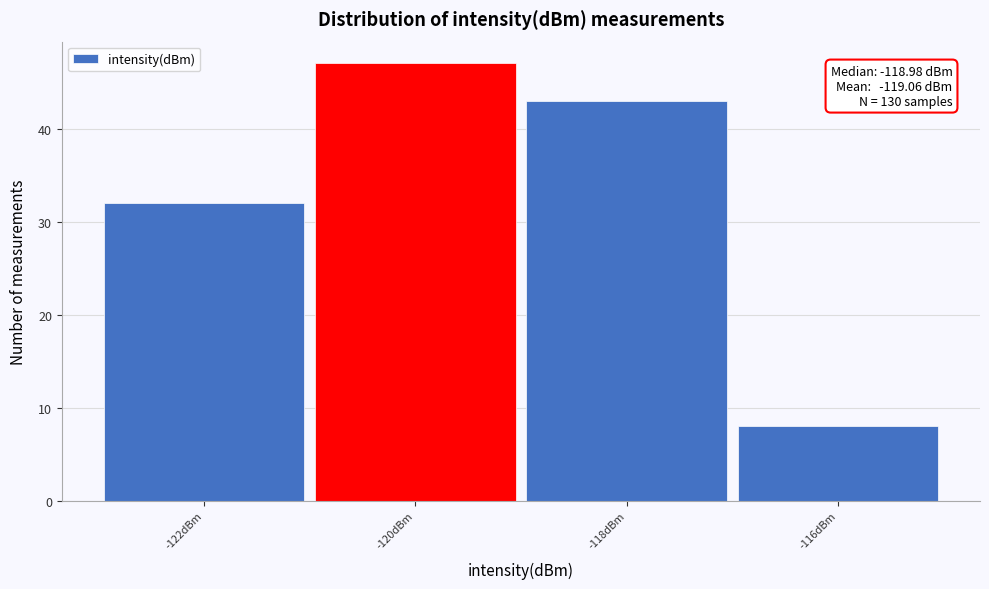

Reading left to right, transcribe all the data shown in this chart.

32	47	43	8